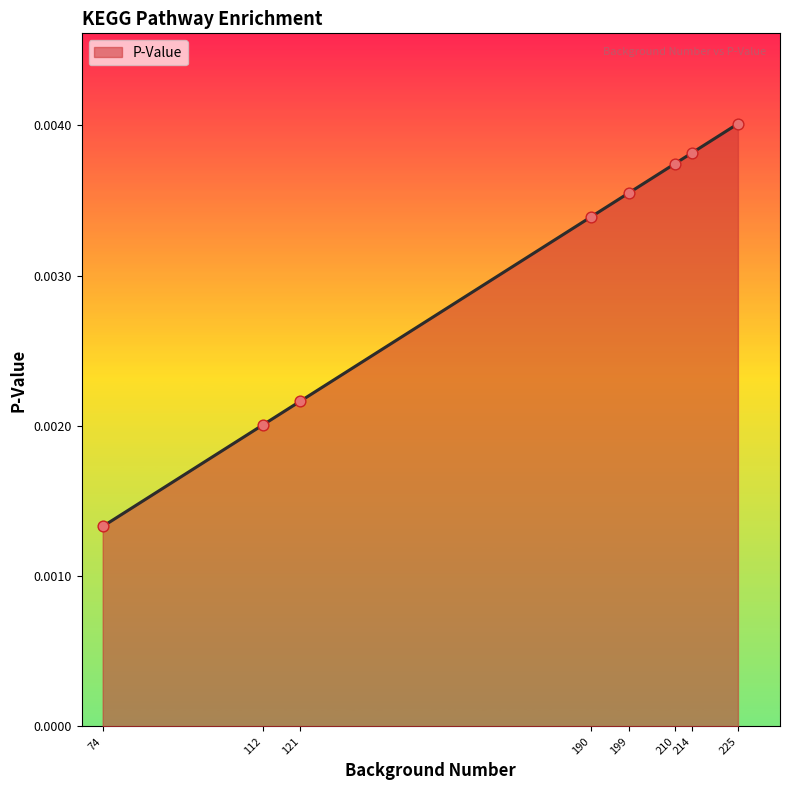

Which has a higher value, 121 or 190?

190